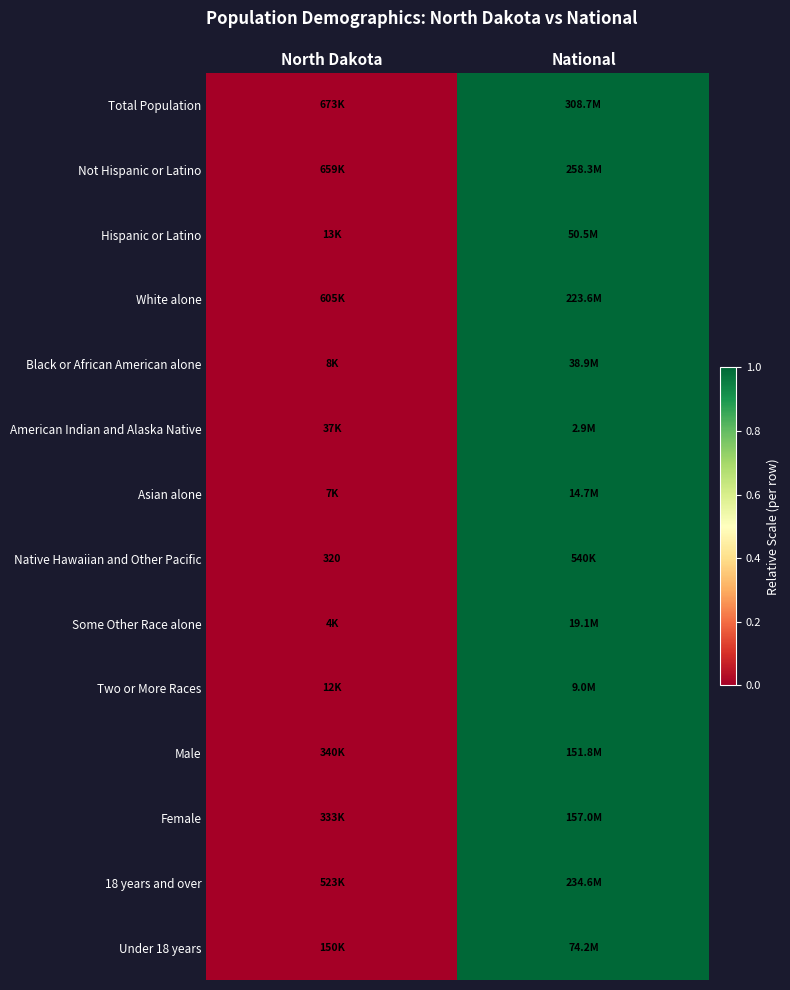

At which label is Male closest to 0?

North Dakota